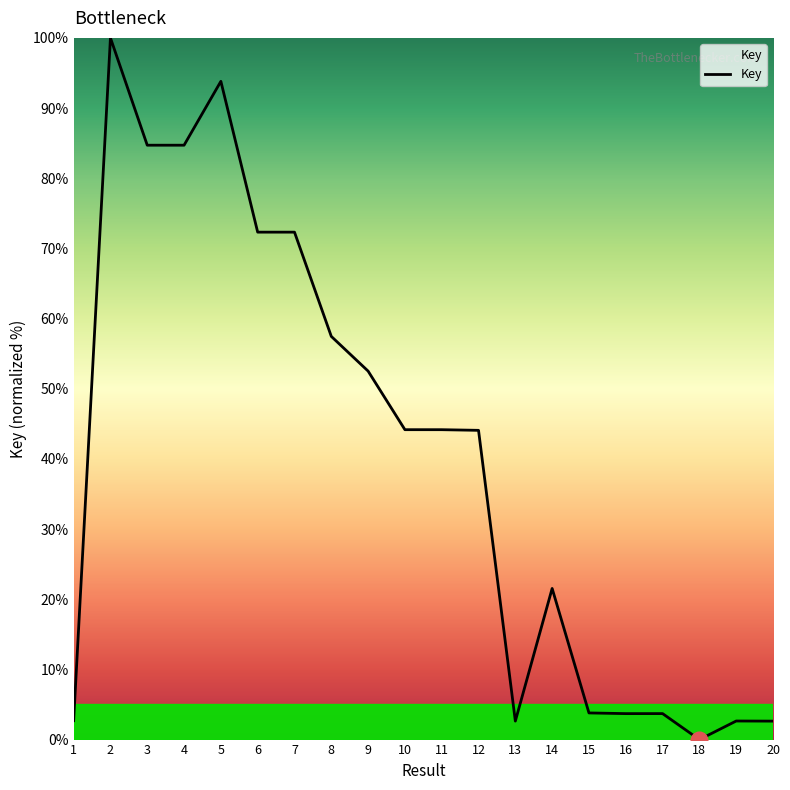

True or false: the data has more than 2 interior local peaks.

True